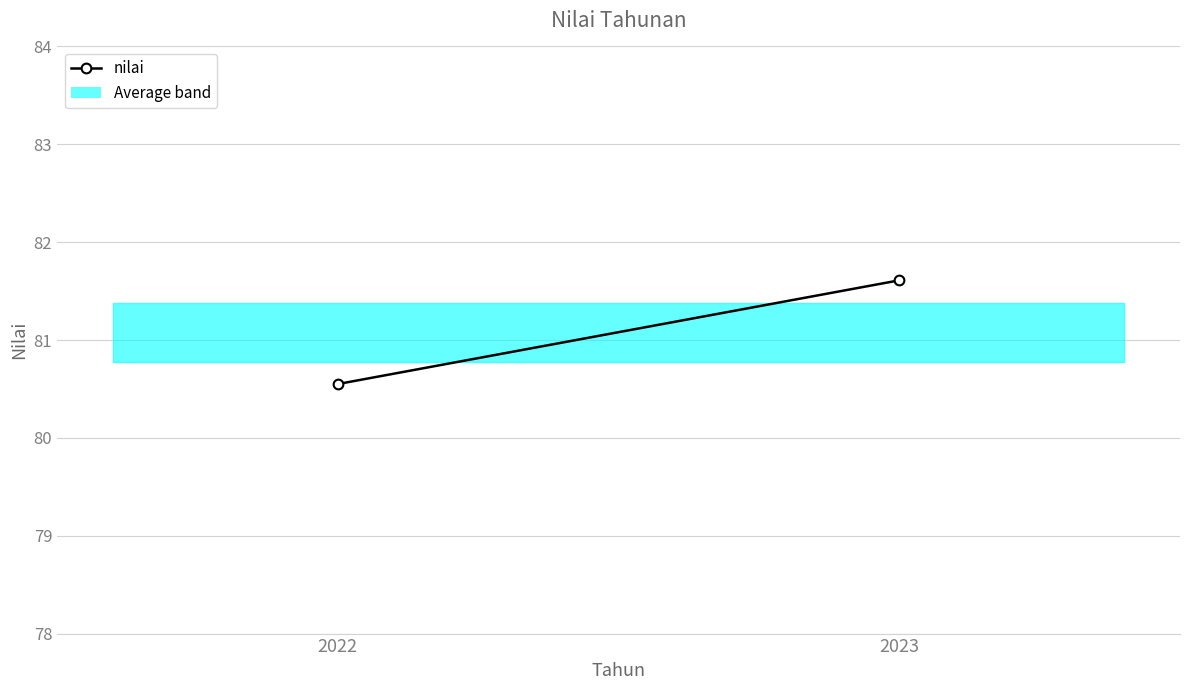

What is the sum of all values?

162.2